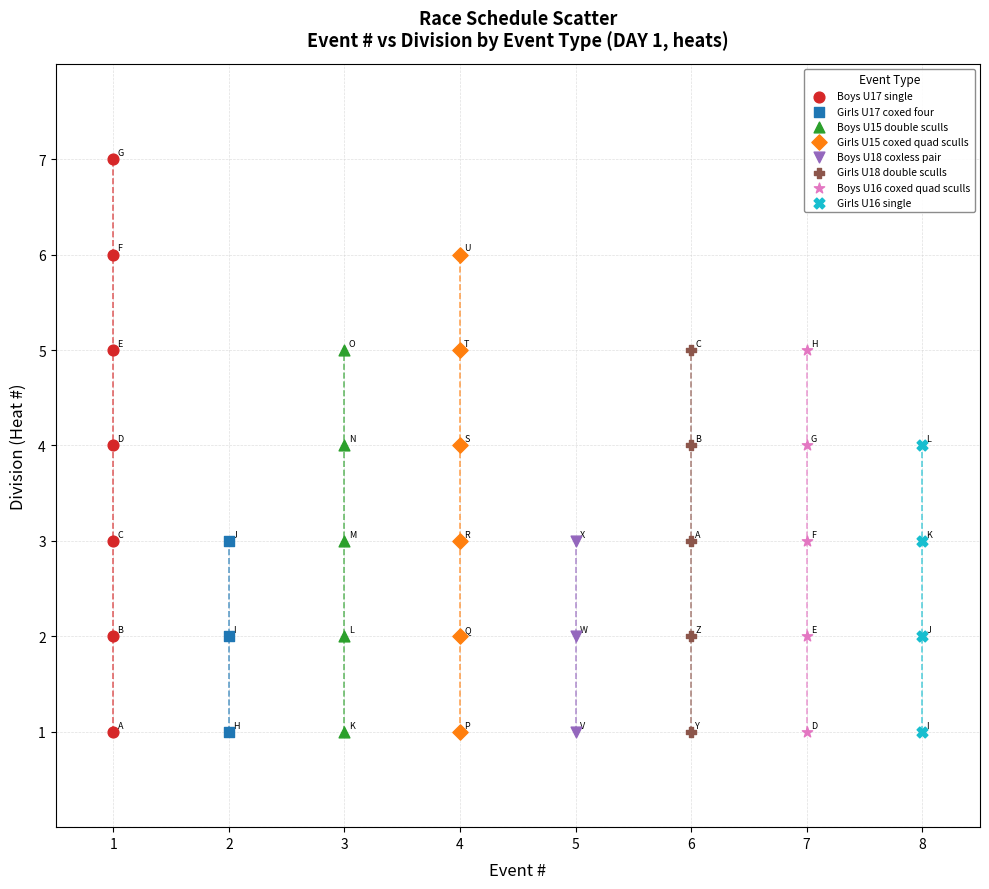

Which series has the widest spread of Y values?

Boys U17 single